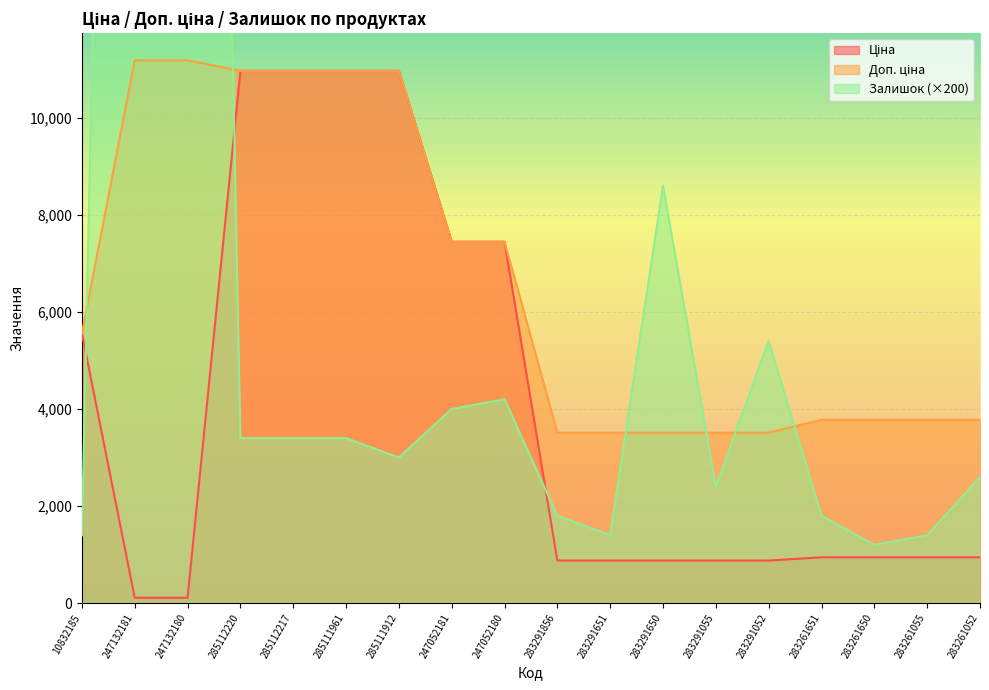

What is the label of the 13th point from the right?

285111961